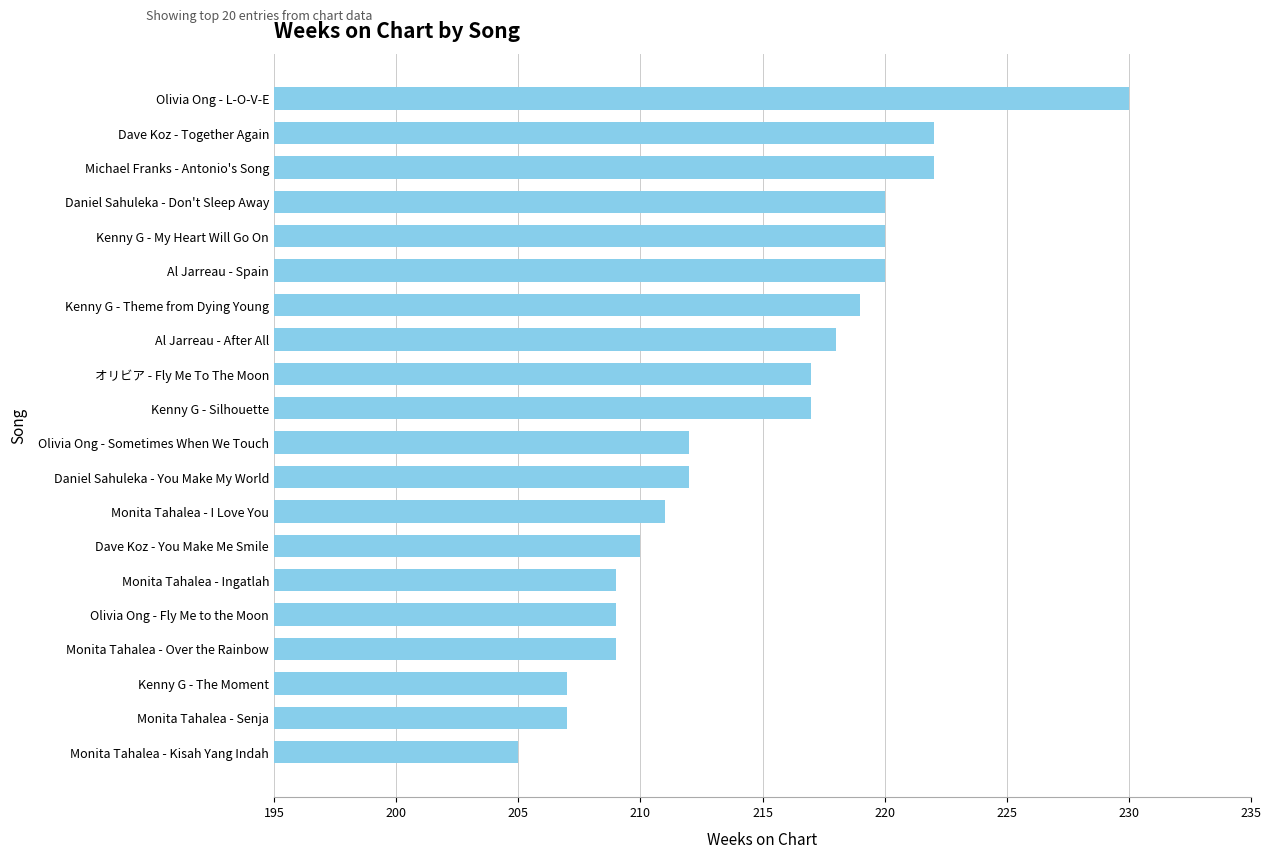

Reading top to bottom, transcribe all the data shown in this chart.

230	222	222	220	220	220	219	218	217	217	212	212	211	210	209	209	209	207	207	205